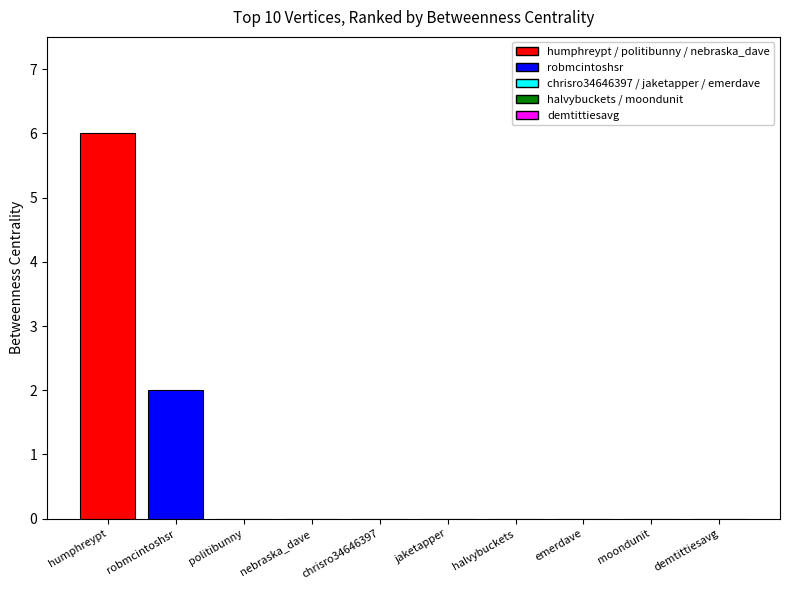

At which category does the chart reach its peak across all series?

humphreypt